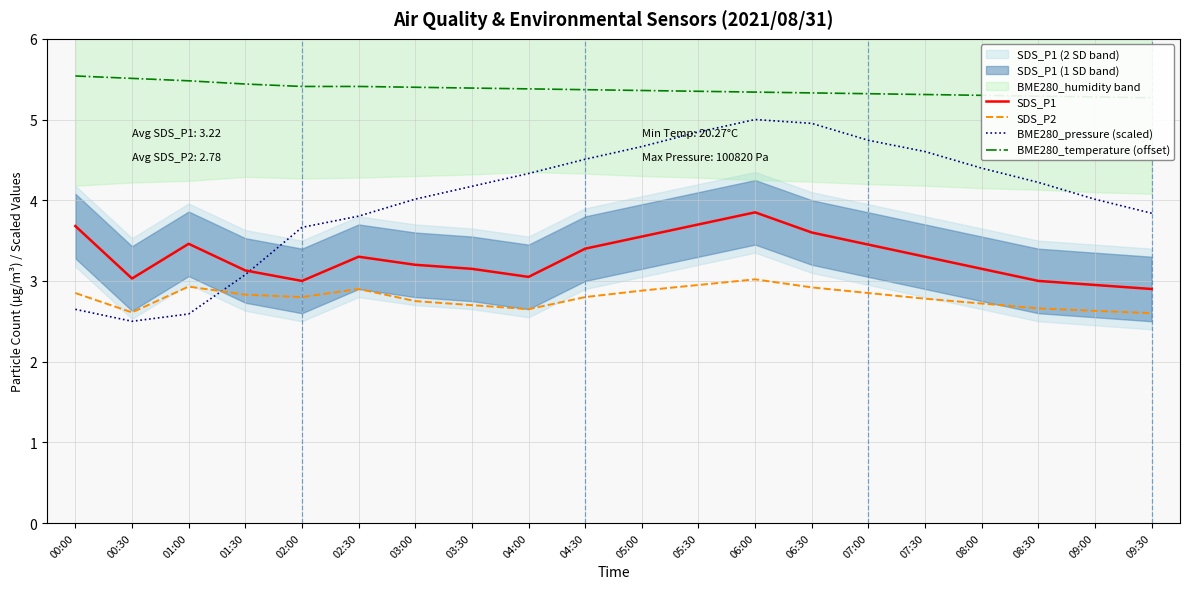

What is the label of the 4th point from the right?

08:00